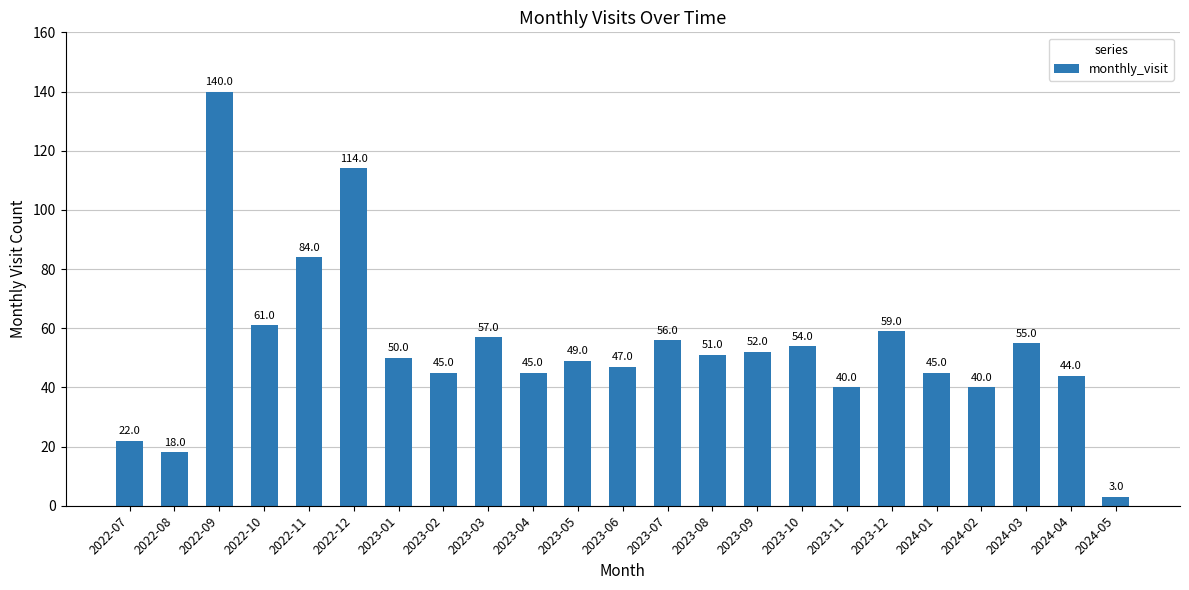

What is the average value?

54